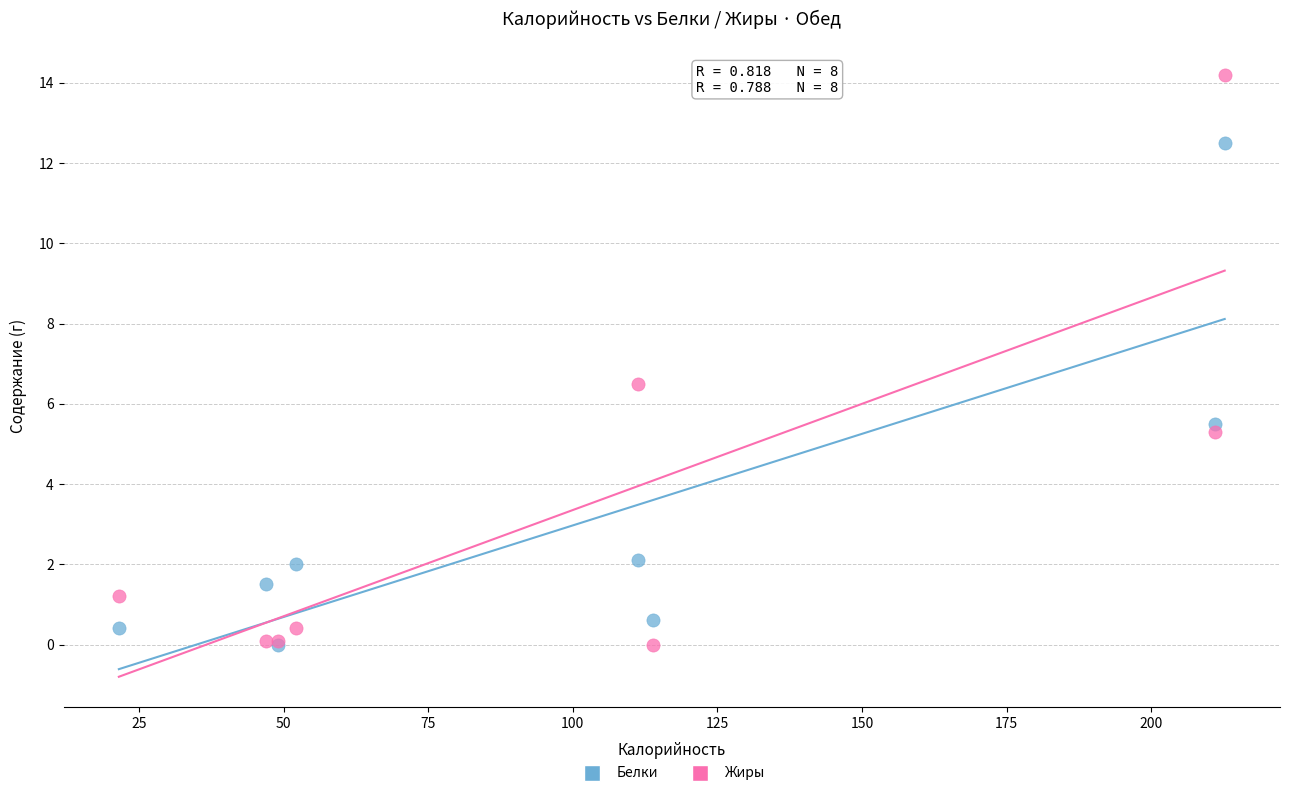

Across all series, what Y value is closest to 7?

6.5